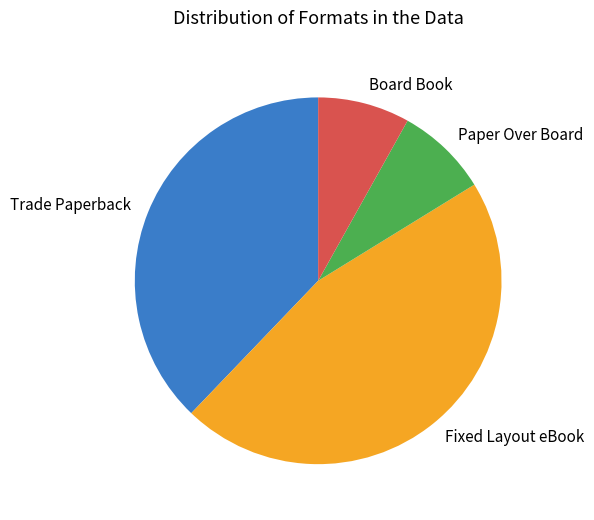

True or false: Trade Paperback accounts for 38% of the total.

True